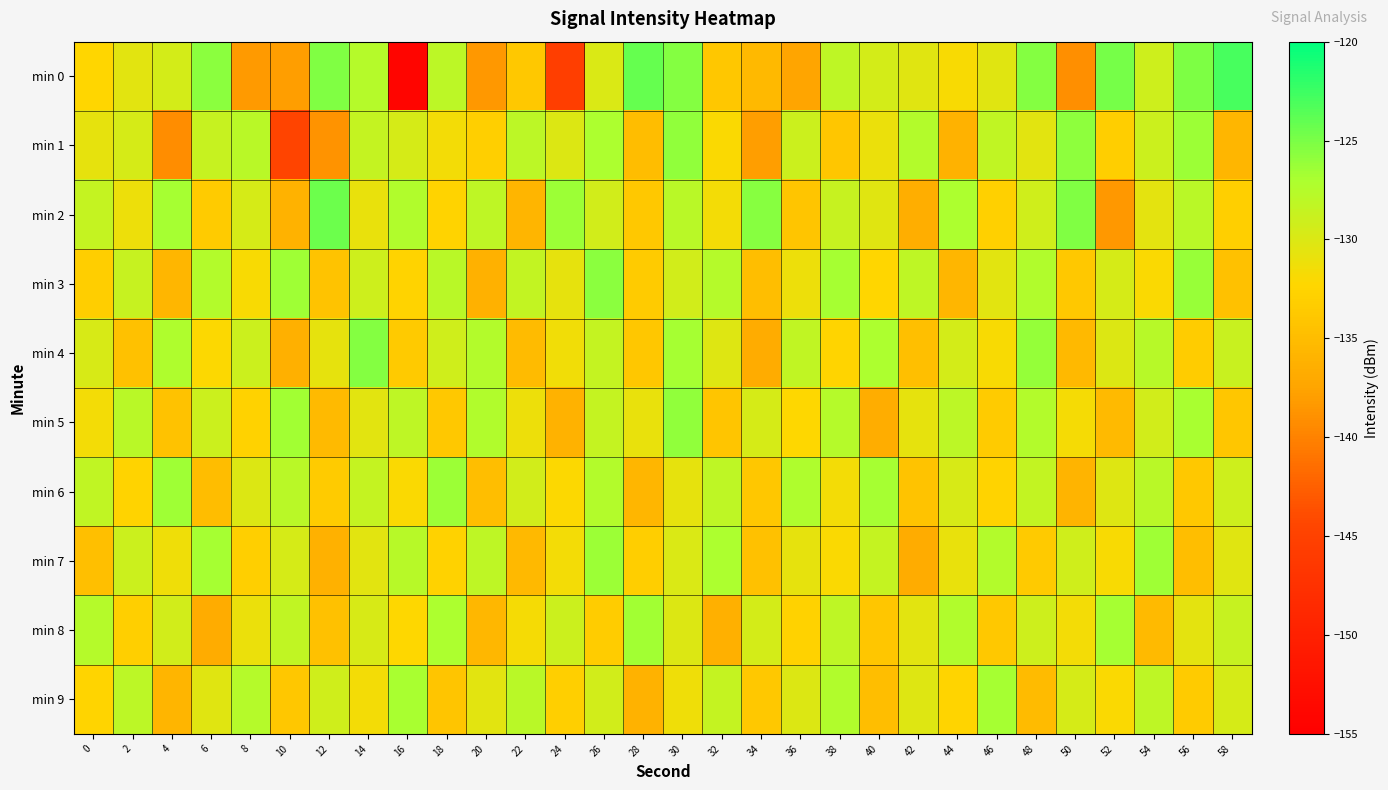

Reading left to right, extract all data points from this chart.

min 0: 0=-132.4	2=-130.4	4=-129.5	6=-125.7	8=-138.3	10=-138.0	12=-125.3	14=-127.6	16=-154.0	18=-128.0	20=-138.3	22=-133.8	24=-145.5	26=-129.9	28=-124.1	30=-125.5	32=-133.9	34=-135.4	36=-137.4	38=-128.2	40=-129.5	42=-130.3	44=-131.8	46=-130.4	48=-125.4	50=-139.1	52=-124.9	54=-129.1	56=-125.1	58=-122.9
min 1: 0=-130.8	2=-129.6	4=-139.2	6=-128.7	8=-127.8	10=-144.5	12=-138.8	14=-128.5	16=-129.6	18=-131.5	20=-133.0	22=-128.0	24=-130.0	26=-127.0	28=-135.0	30=-126.0	32=-132.0	34=-138.0	36=-129.0	38=-134.0	40=-131.0	42=-127.5	44=-136.0	46=-128.3	48=-130.5	50=-125.8	52=-133.2	54=-128.9	56=-126.4	58=-135.7
min 2: 0=-128.5	2=-131.2	4=-126.8	6=-133.4	8=-129.7	10=-136.1	12=-124.5	14=-130.9	16=-127.3	18=-132.6	20=-128.1	22=-135.8	24=-126.3	26=-129.4	28=-133.7	30=-127.9	32=-131.5	34=-125.6	36=-134.2	38=-128.7	40=-130.3	42=-136.5	44=-127.1	46=-132.9	48=-129.2	50=-125.3	52=-138.4	54=-130.6	56=-127.8	58=-133.1
min 3: 0=-133.2	2=-128.7	4=-135.6	6=-127.4	8=-131.8	10=-126.5	12=-134.3	14=-129.1	16=-132.7	18=-127.9	20=-136.2	22=-128.4	24=-130.8	26=-125.7	28=-133.5	30=-129.3	32=-127.6	34=-134.9	36=-131.2	38=-126.8	40=-132.4	42=-128.1	44=-135.7	46=-130.5	48=-127.3	50=-133.8	52=-129.6	54=-131.9	56=-126.2	58=-134.6
min 4: 0=-129.8	2=-134.5	4=-127.2	6=-132.1	8=-128.9	10=-136.3	12=-130.7	14=-125.4	16=-133.6	18=-129.2	20=-127.5	22=-135.1	24=-131.4	26=-128.6	28=-133.9	30=-126.7	32=-130.2	34=-136.8	36=-128.3	38=-132.5	40=-127.0	42=-134.7	44=-129.5	46=-131.8	48=-126.1	50=-135.4	52=-130.0	54=-127.7	56=-133.3	58=-128.8
min 5: 0=-131.6	2=-127.8	4=-134.4	6=-129.0	8=-132.8	10=-126.6	12=-135.2	14=-130.4	16=-128.2	18=-133.7	20=-127.3	22=-131.1	24=-136.0	26=-128.5	28=-130.9	30=-125.9	32=-134.1	34=-129.7	36=-132.3	38=-127.6	40=-136.6	42=-130.8	44=-128.0	46=-133.5	48=-127.4	50=-131.7	52=-135.3	54=-129.3	56=-126.9	58=-134.0
min 6: 0=-128.3	2=-132.7	4=-126.5	6=-135.0	8=-130.1	10=-127.8	12=-133.4	14=-128.6	16=-131.9	18=-126.3	20=-134.8	22=-129.4	24=-132.1	26=-127.5	28=-135.6	30=-130.8	32=-128.1	34=-133.9	36=-127.2	38=-131.5	40=-126.7	42=-134.3	44=-129.8	46=-132.6	48=-128.4	50=-135.9	52=-130.2	54=-127.9	56=-133.7	58=-129.1
min 7: 0=-134.7	2=-128.9	4=-131.3	6=-126.8	8=-133.0	10=-129.6	12=-136.2	14=-130.5	16=-127.7	18=-132.8	20=-128.2	22=-135.4	24=-131.6	26=-126.4	28=-133.2	30=-129.9	32=-127.1	34=-134.5	36=-130.7	38=-132.0	40=-128.5	42=-136.8	44=-130.9	46=-127.4	48=-133.6	50=-129.2	52=-131.8	54=-126.5	56=-134.9	58=-130.3
min 8: 0=-127.6	2=-133.1	4=-129.4	6=-136.7	8=-131.0	10=-128.3	12=-134.6	14=-129.8	16=-132.2	18=-127.0	20=-135.5	22=-131.7	24=-128.9	26=-133.3	28=-126.6	30=-130.0	32=-136.3	34=-129.5	36=-132.8	38=-128.1	40=-134.0	42=-130.4	44=-127.3	46=-133.8	48=-129.1	50=-131.5	52=-126.8	54=-135.2	56=-130.6	58=-128.7
min 9: 0=-132.5	2=-128.0	4=-135.8	6=-130.3	8=-127.6	10=-133.9	12=-129.2	14=-131.6	16=-126.9	18=-134.2	20=-130.5	22=-127.8	24=-133.1	26=-129.4	28=-136.0	30=-131.3	32=-128.6	34=-133.7	36=-130.0	38=-127.3	40=-134.8	42=-130.2	44=-132.5	46=-126.7	48=-135.1	50=-129.6	52=-131.9	54=-128.2	56=-133.4	58=-129.7